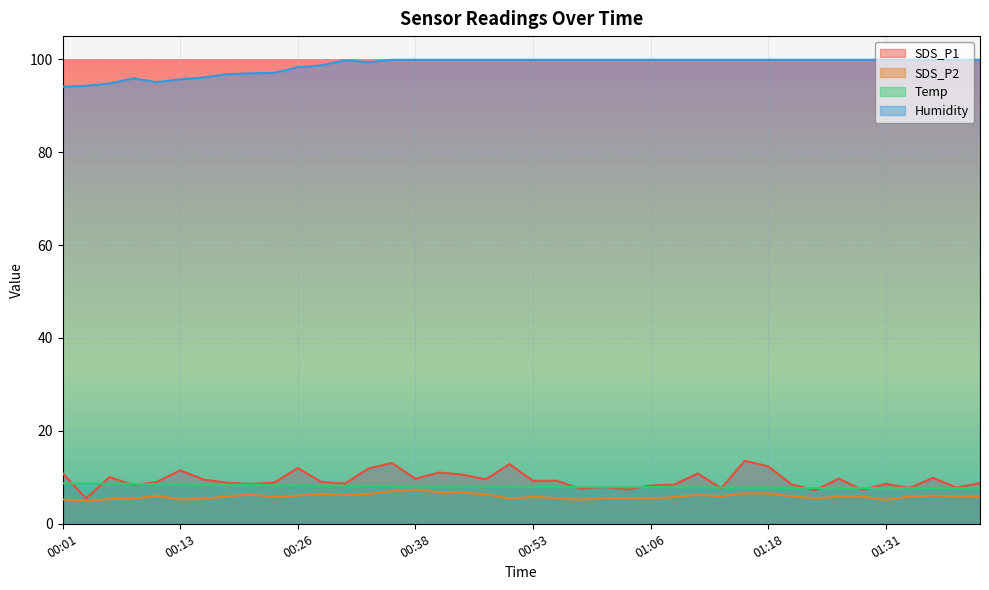

What is the sum of all Humidity values?

3950.5